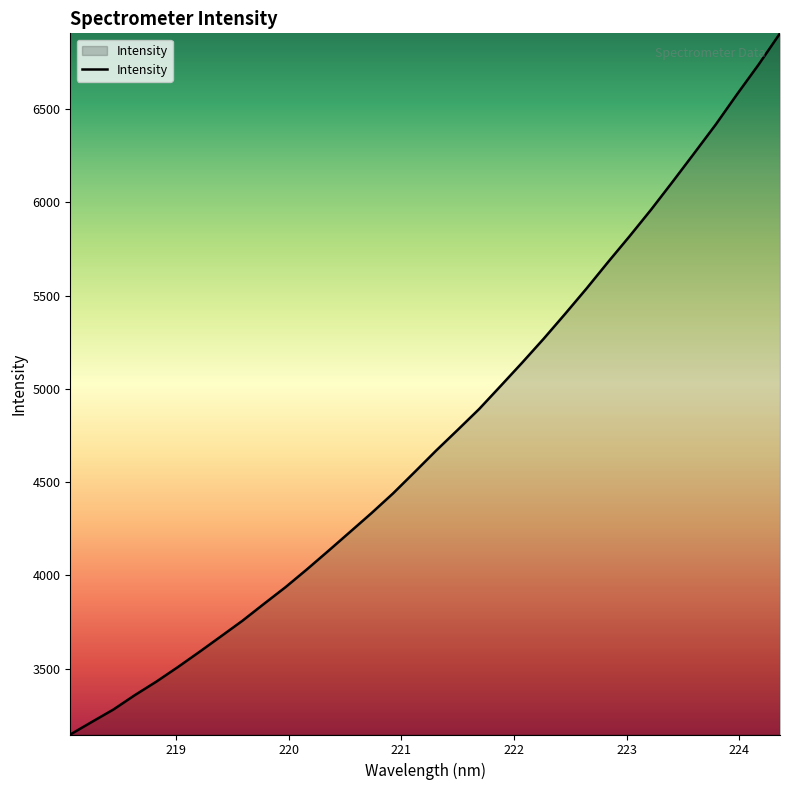

What is the greatest value displayed?

6906.6